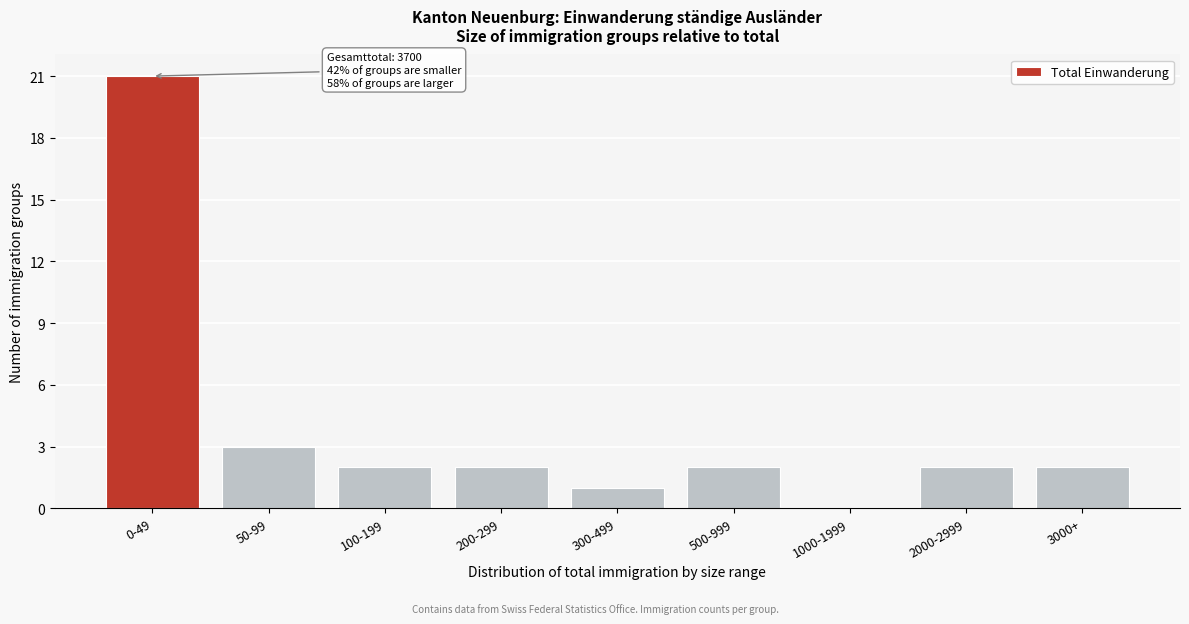

Reading right to left, transcribe all the data shown in this chart.

3000+=2	2000-2999=2	1000-1999=0	500-999=2	300-499=1	200-299=2	100-199=2	50-99=3	0-49=21